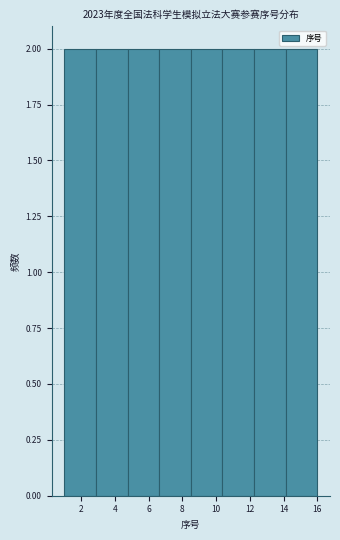

Reading left to right, list every bar in this chart as the range it spans on the x-axis followed by its height. Neither the bar edges nor the heights are printed on the chart, so give them approximately, as read against the axes.

1.0 to 2.8: 2
2.8 to 4.8: 2
4.8 to 6.6: 2
6.6 to 8.6: 2
8.6 to 10.4: 2
10.4 to 12.2: 2
12.2 to 14.2: 2
14.2 to 16.0: 2